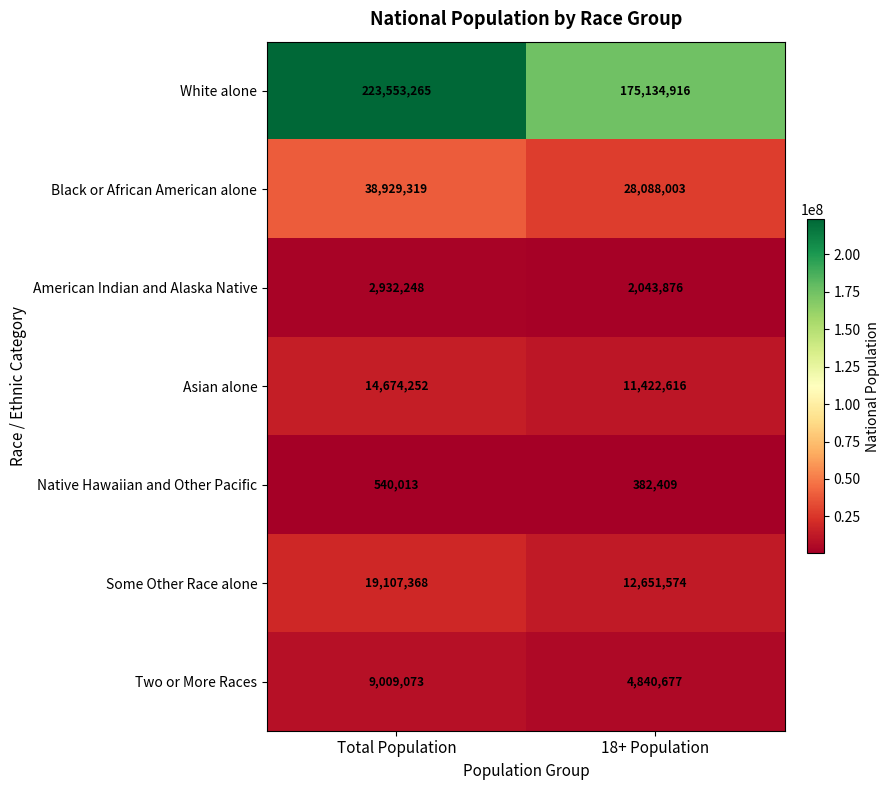

What is the smallest value displayed?

382409